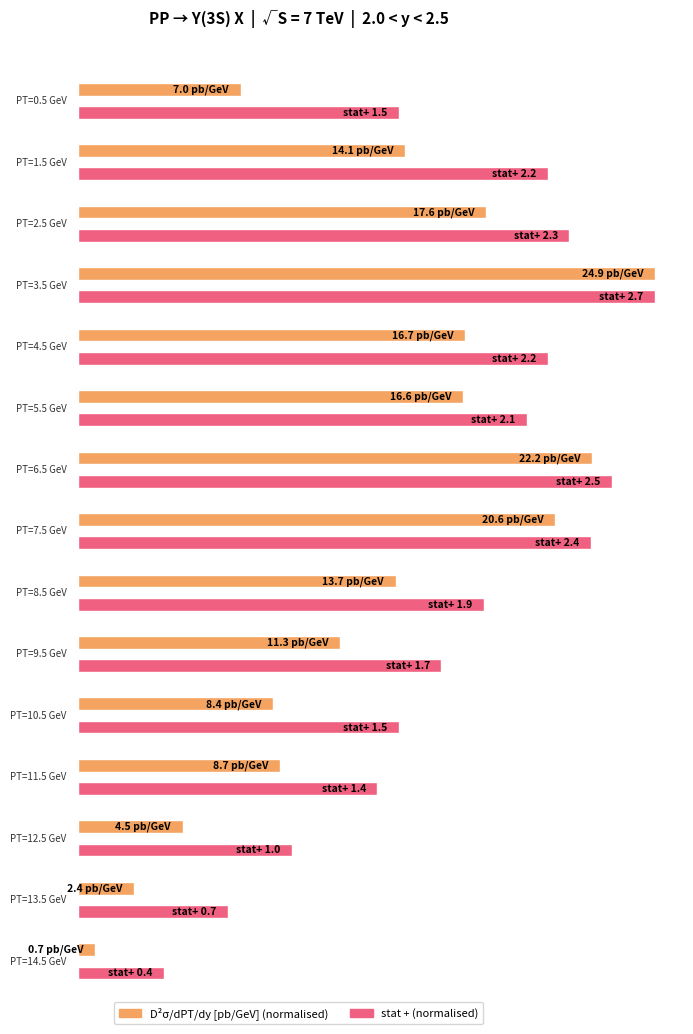

Rank the series by their average value, from highest to lowest.

D2SIG/DPT/DYRAP [PB/GEV], stat +